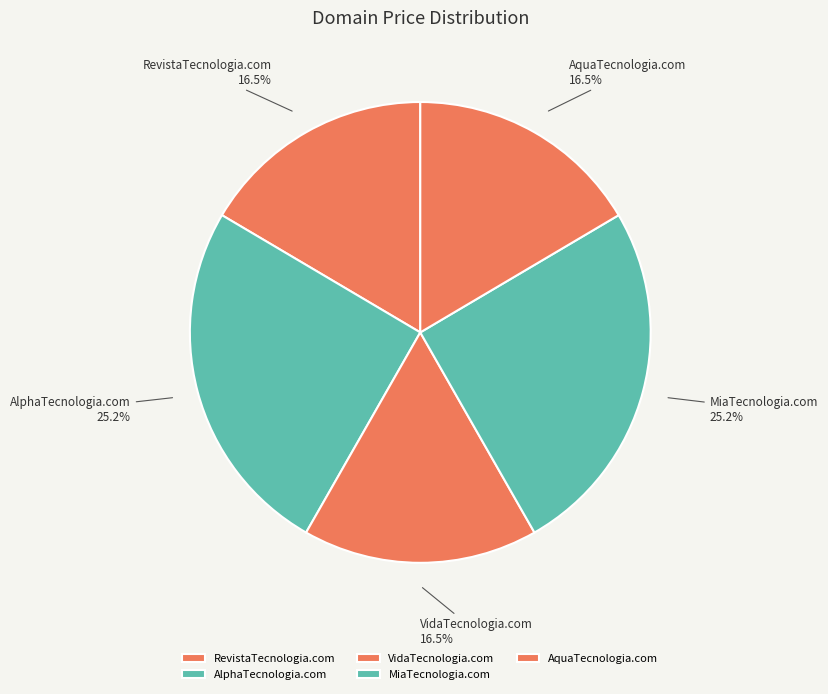

To the nearest percent, what is the combined percentage of AlphaTecnologia.com and VidaTecnologia.com?

42%